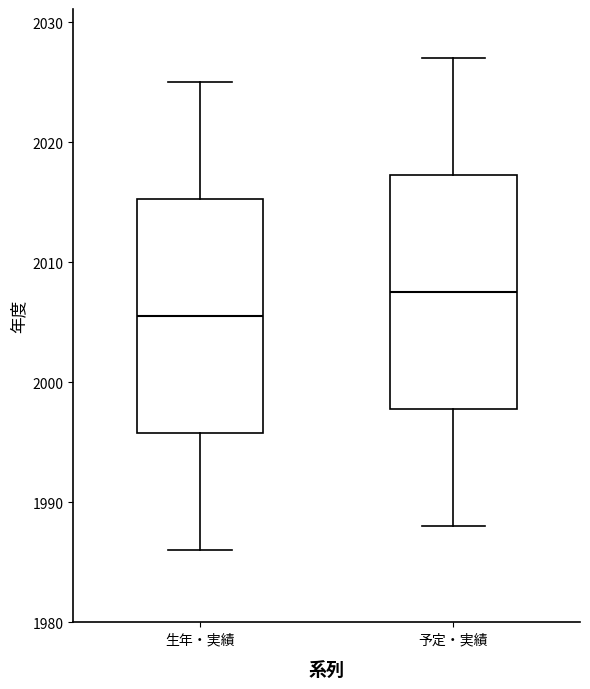

Reading left to right, transcribe this box plot: for each box, give where its median line is, the range the box spans, and where its two whiskers end, as read against the y-axis. The values are not printed on the chart, so give them approximately, as read against the axis.

生年・実績: median 2006, box 1996 to 2015, whiskers 1986 to 2025
予定・実績: median 2008, box 1998 to 2017, whiskers 1988 to 2027